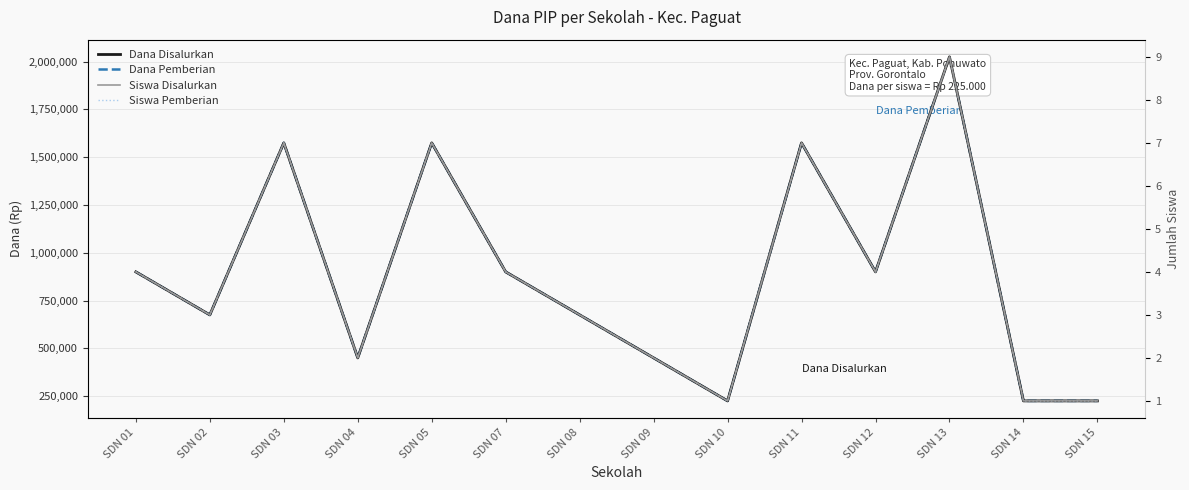

In Dana Pemberian, how many points are higher than both neighbors (excluding endpoints)?

4